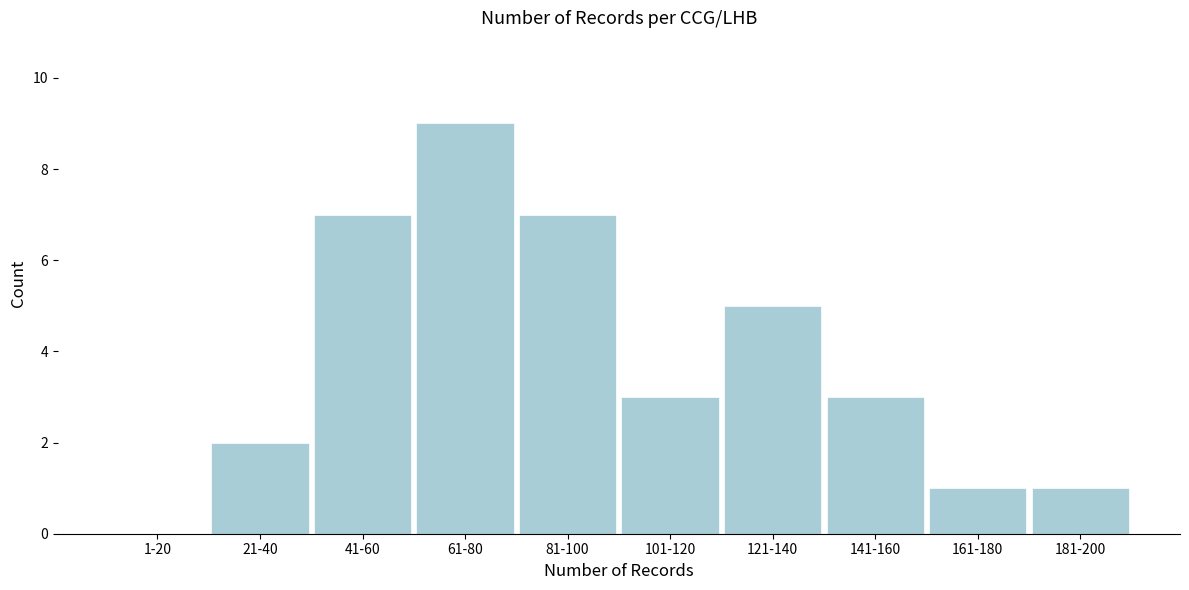

Reading right to left, transcribe all the data shown in this chart.

181-200=1	161-180=1	141-160=3	121-140=5	101-120=3	81-100=7	61-80=9	41-60=7	21-40=2	1-20=0